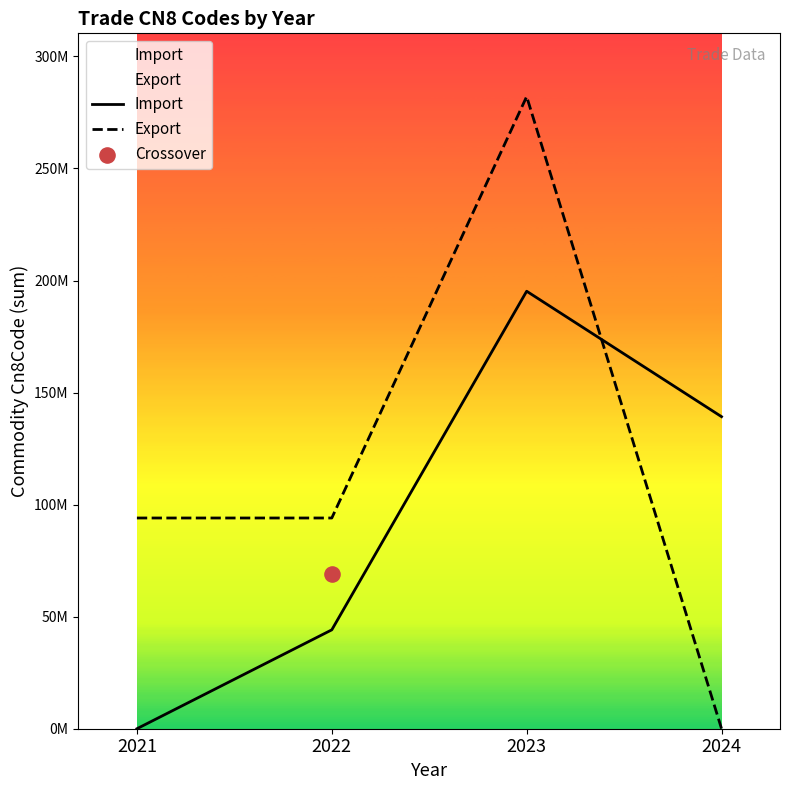

Which series contains the lowest Y value?

Import